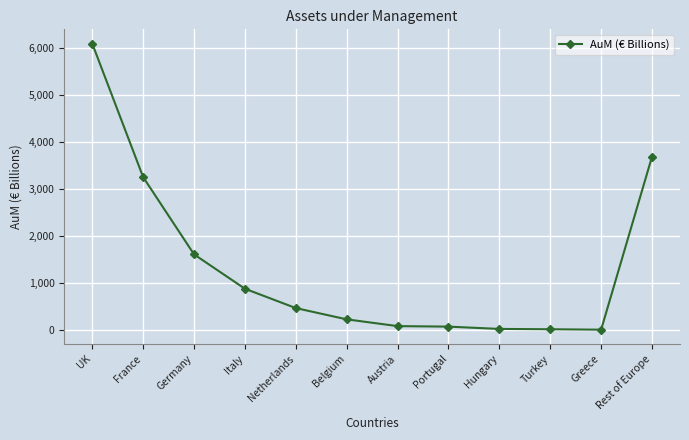

What is the label of the 5th point from the right?

Portugal